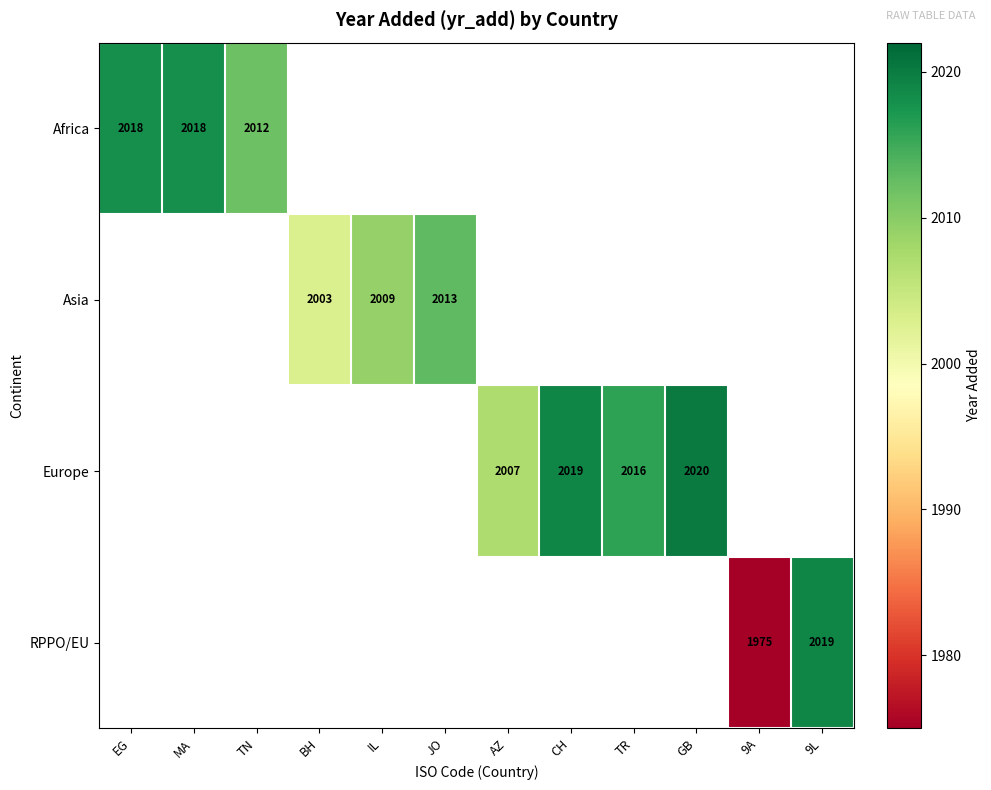

How many categories are shown in the chart?

12